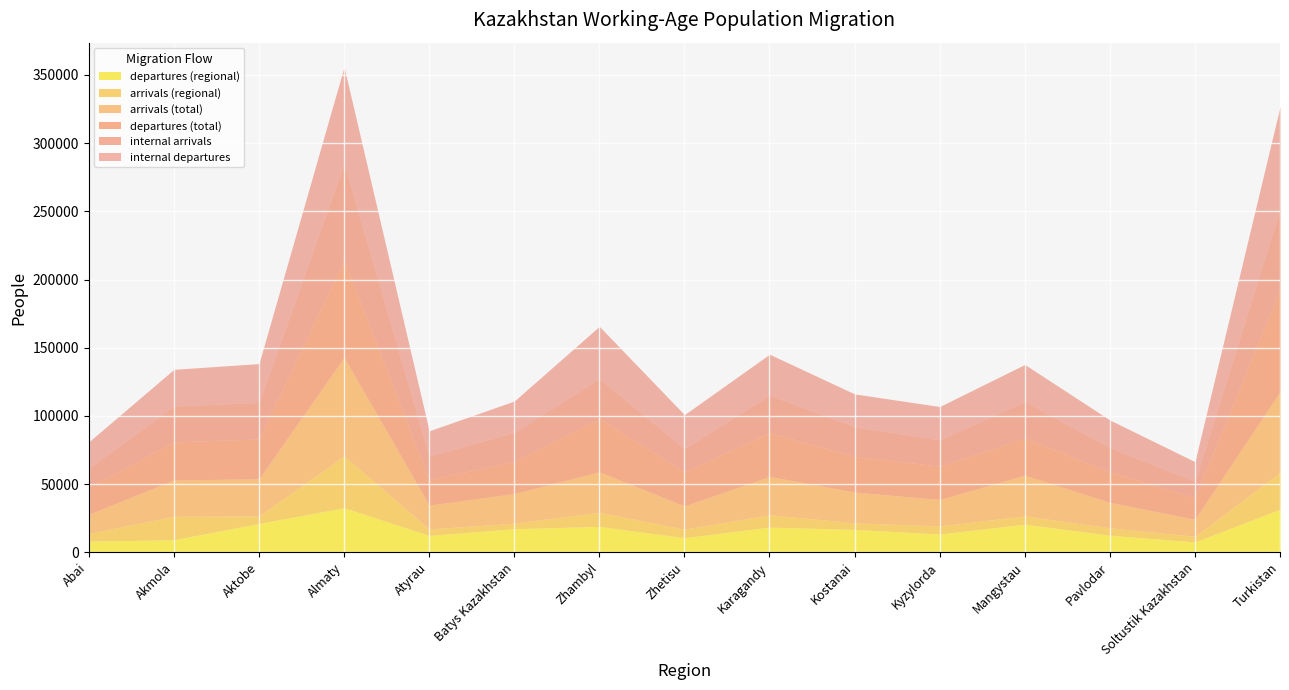

What is the difference between the highest and lowest values at Atyrau?

14061